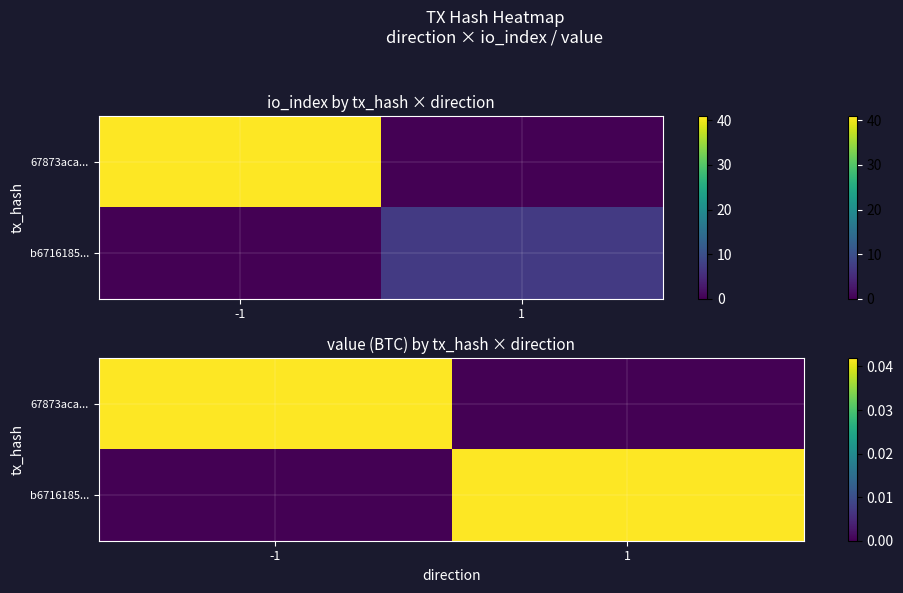

At which category is the sum across all series the highest?

-1